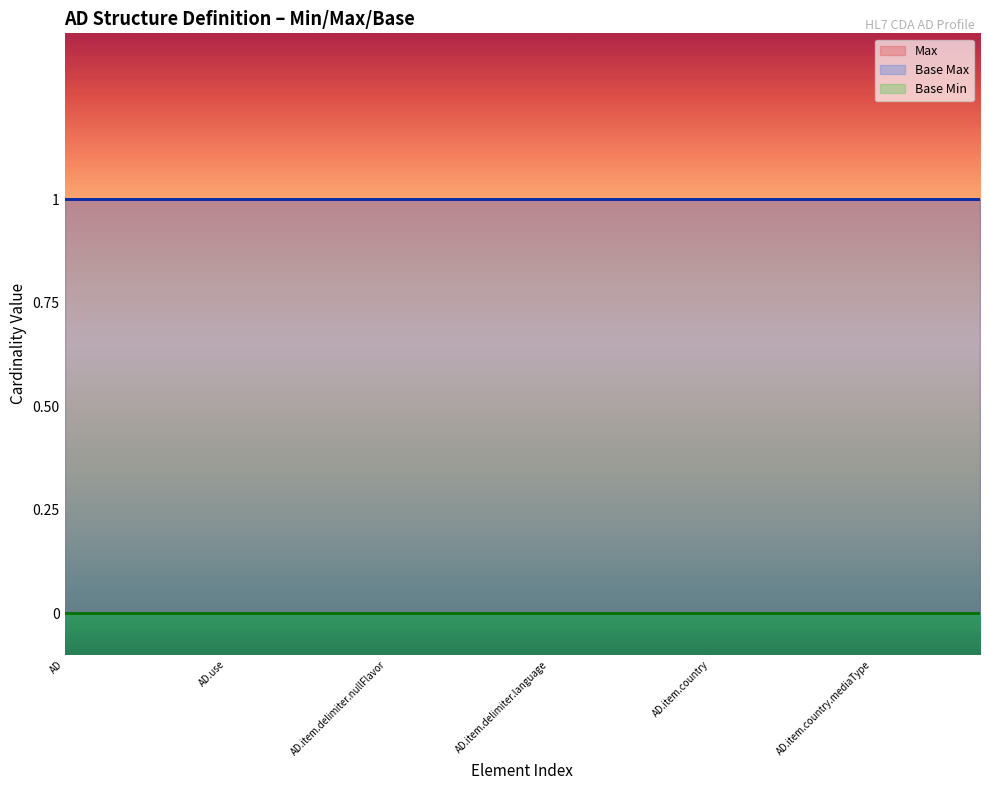

What is the label of the 3rd point from the right?

AD.item.country.mediaType